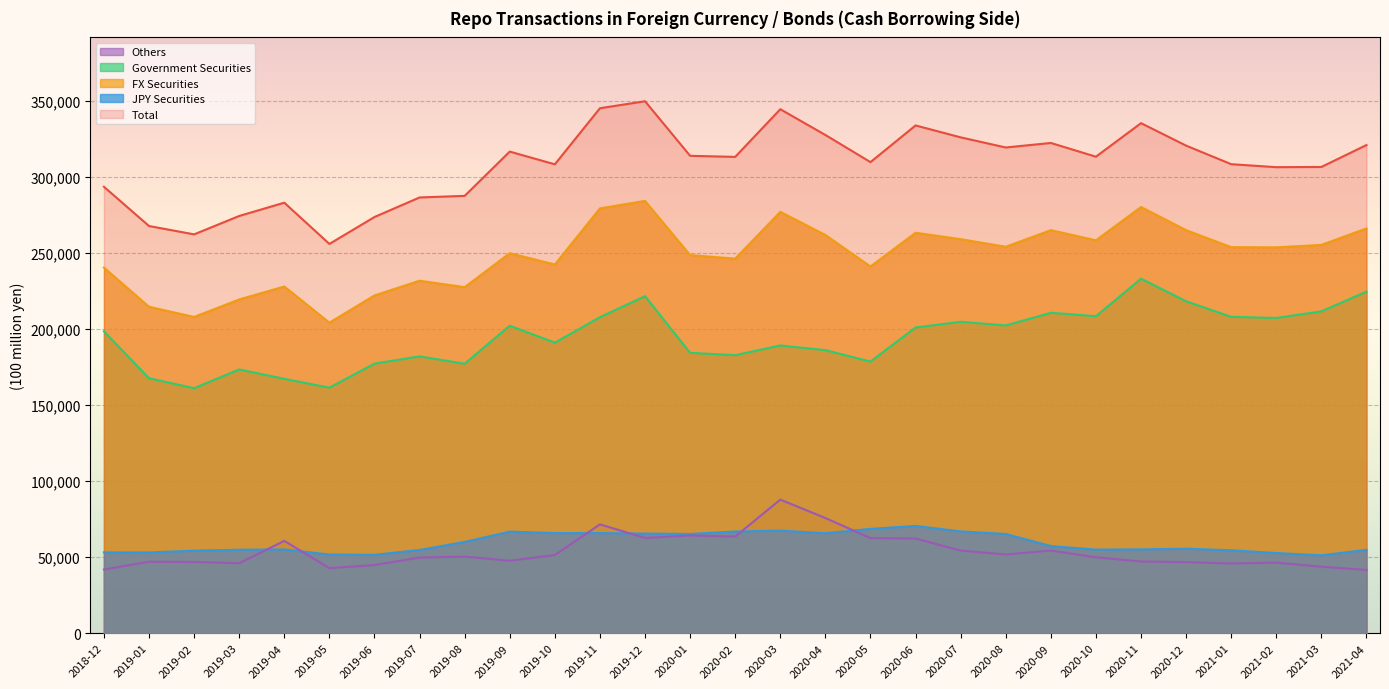

Reading left to right, what are all the values shown in this chart?

Total: 293346	267550	262077	274156	282884	255785	273471	286324	287366	316455	308097	344950	349544	313685	312984	344293	327375	309540	333643	325812	319157	322129	313111	335150	320382	308188	306222	306370	320765
JPY Securities: 53095	53042	54246	54846	55054	51698	51518	54695	59969	66748	65792	65800	65473	65222	66833	67421	65683	68550	70502	66894	65214	57271	54935	55091	55527	54509	52664	51207	54777
FX Securities: 240251	214508	207831	219310	227830	204087	221953	231629	227397	249707	242305	279150	284071	248463	246151	276872	261692	240990	263141	258918	253943	264858	258176	280059	264855	253679	253558	255163	265988
Government Securities: 198381	167528	160987	173320	167155	161322	177151	181904	177073	202066	190926	207635	221469	184227	182691	189085	185997	178493	200893	204626	202227	210543	208310	232937	218110	207891	207152	211486	224409
Others: 41870	46980	46844	45990	60675	42765	44802	49725	50324	47641	51379	71515	62602	64236	63460	87787	75695	62497	62248	54292	51716	54315	49866	47122	46745	45788	46406	43677	41579